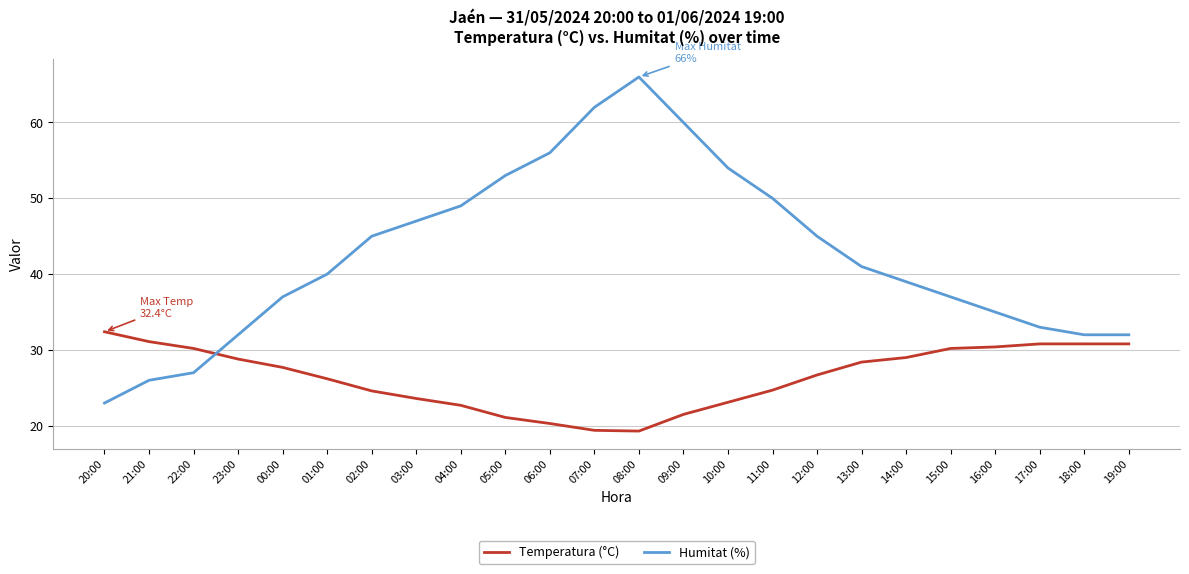

What is the difference between the maximum and minimum values in the Temperatura (°C) series?

13.1